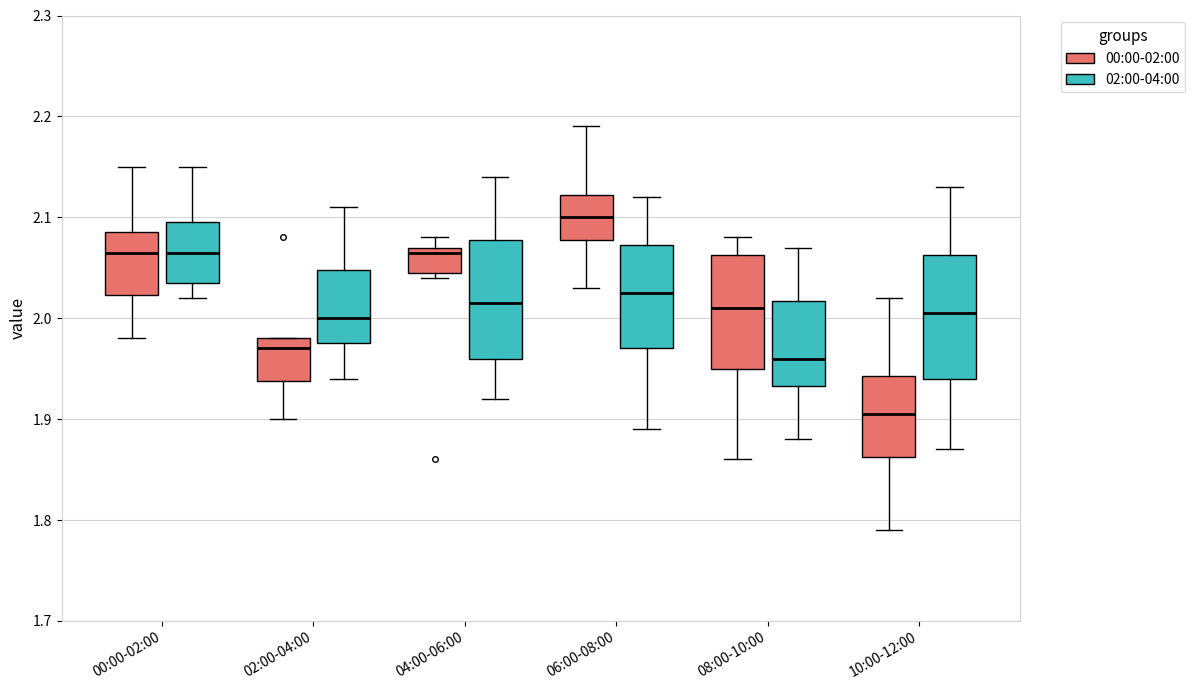

Where is the lower edge of the box for 10:00-12:00 (00:00-02:00) on the y-axis? The values are not printed on the chart, so give them approximately, as read against the axis.

1.86